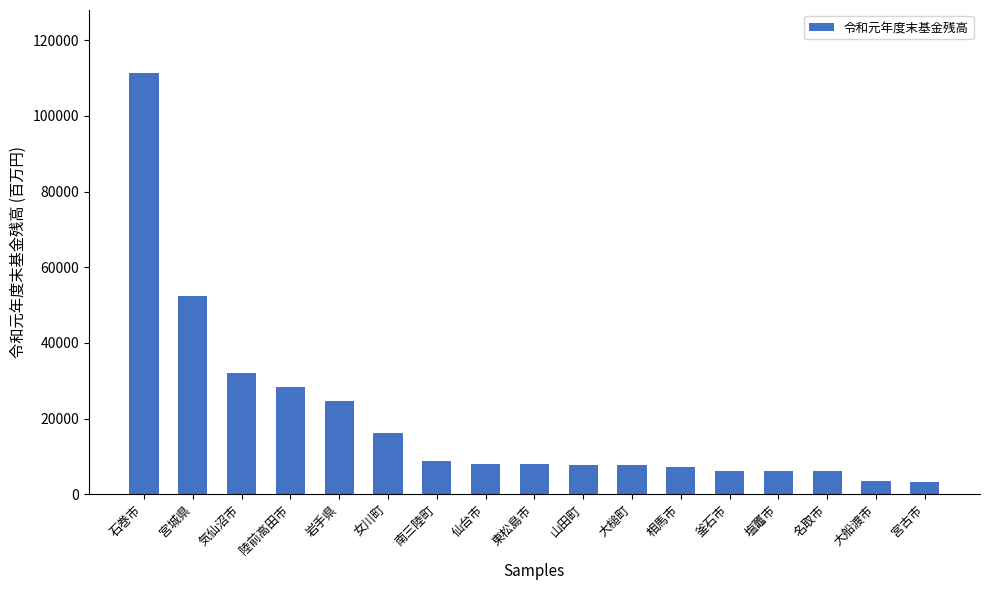

What is the sum of the values at 名取市 and 山田町?

13876.4